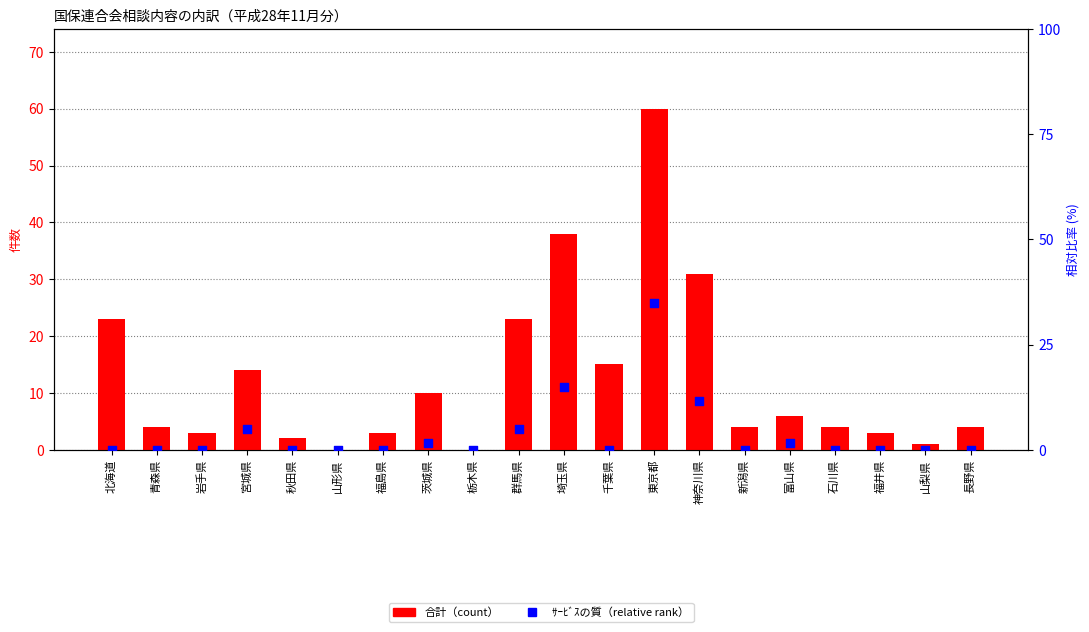

Which series has the largest total across all categories?

合計（count）